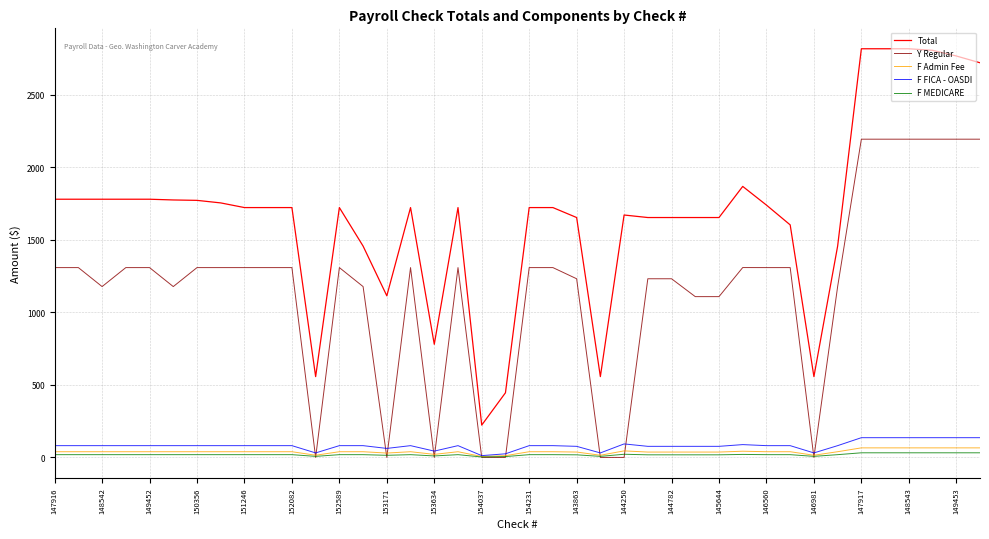

Which series has the widest spread of values?

Total